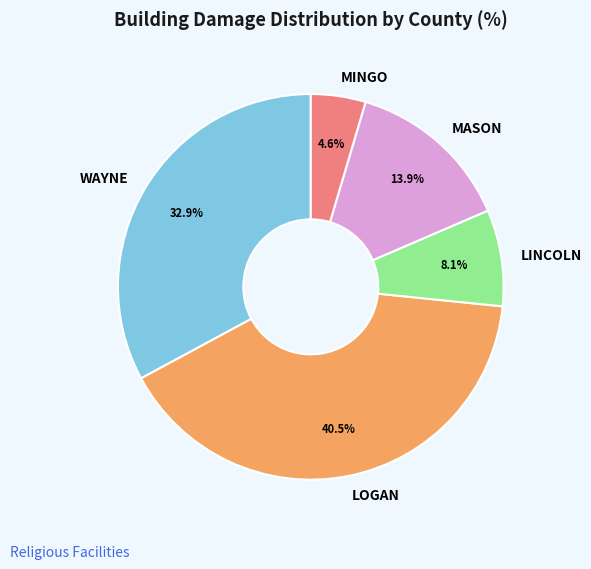

Which slice is the smallest?

MINGO